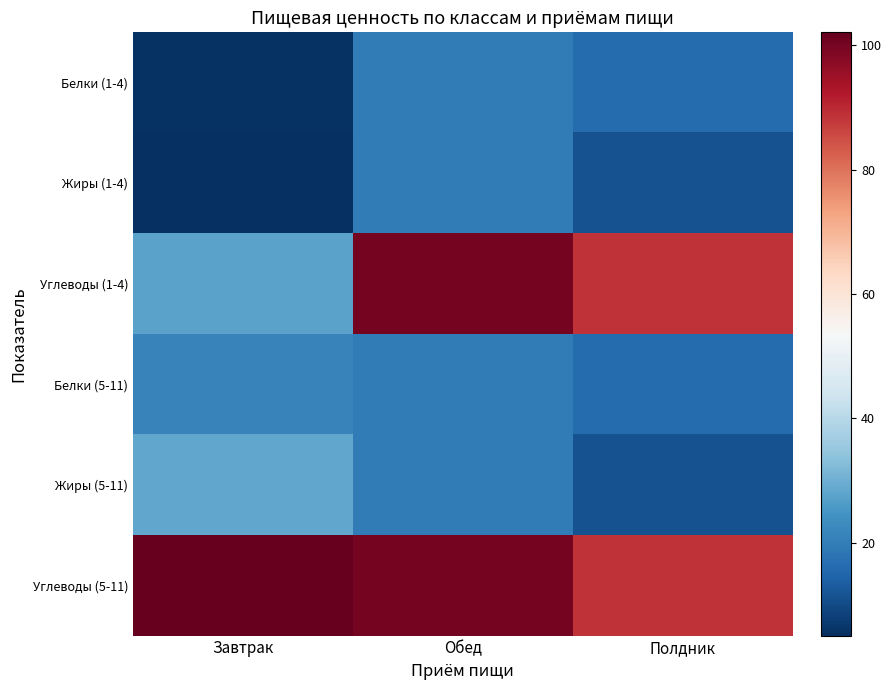

At how many categories does at least one series exceed 67?

3